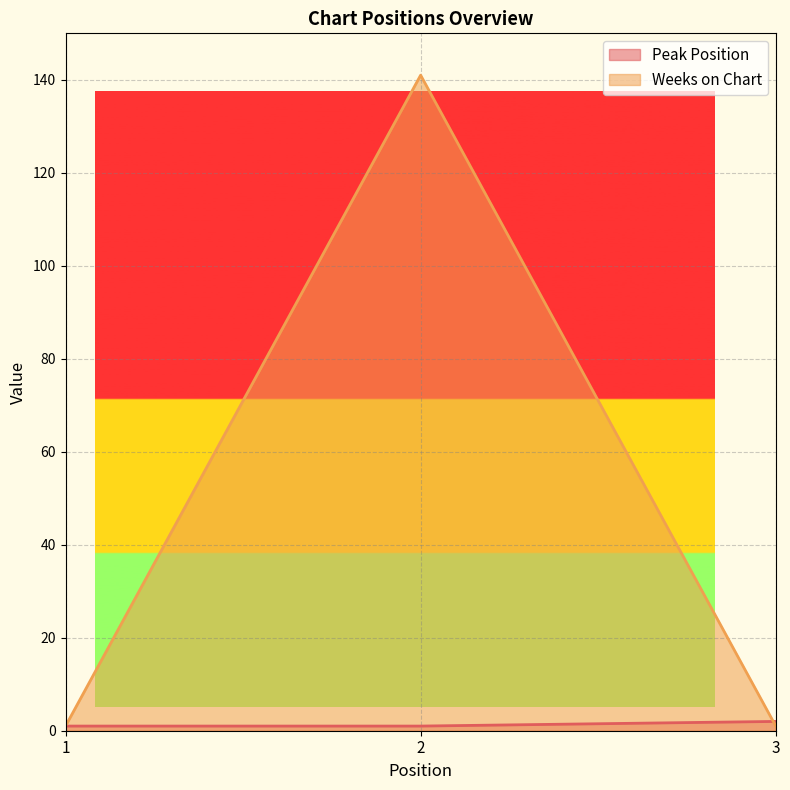

Is it true that Peak Position equals 1 at 1?

True